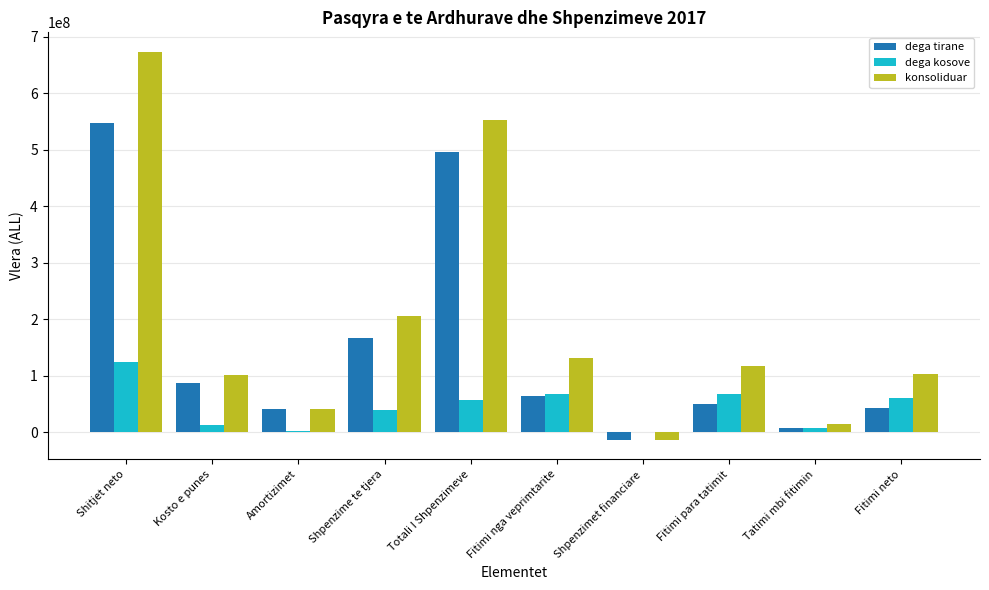

What is the average value of the konsoliduar series?

192949325.4